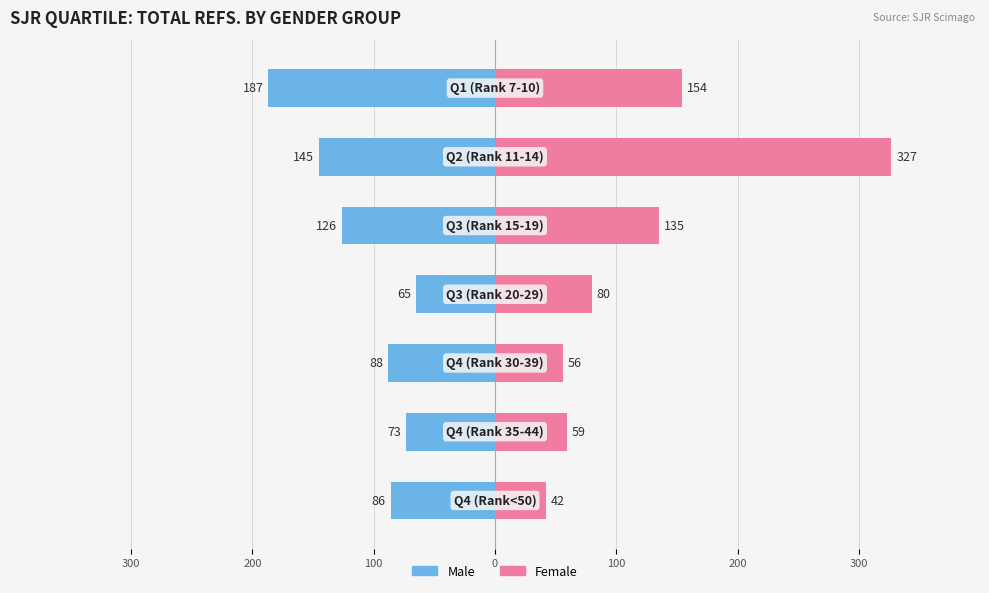

Rank the series by their maximum value, from lowest to highest.

Male, Female